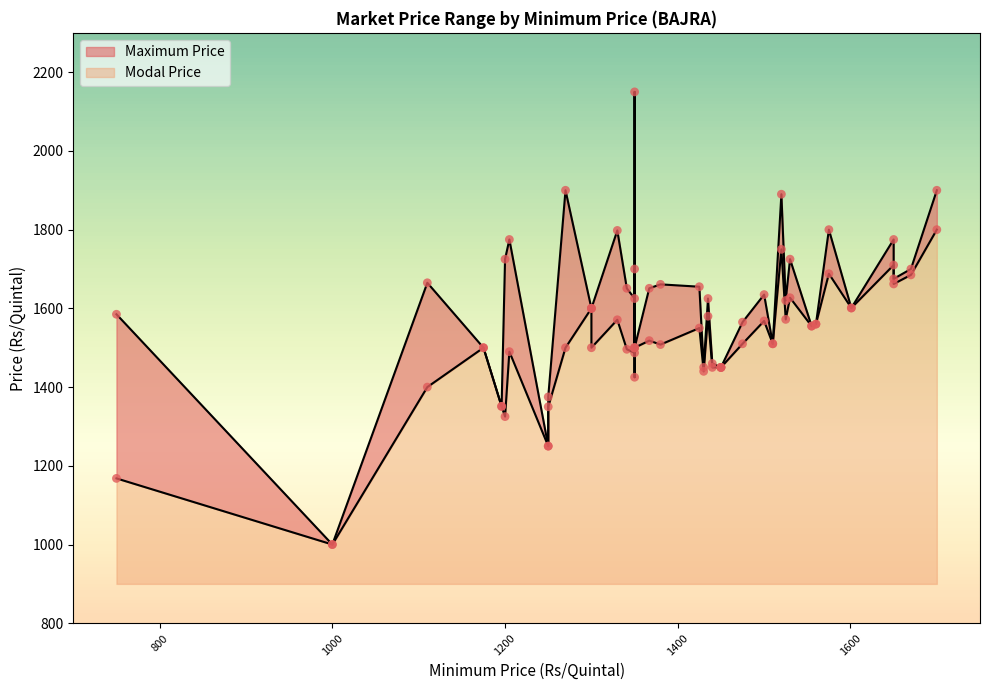

Which series reaches the maximum Y coordinate?

Maximum Price